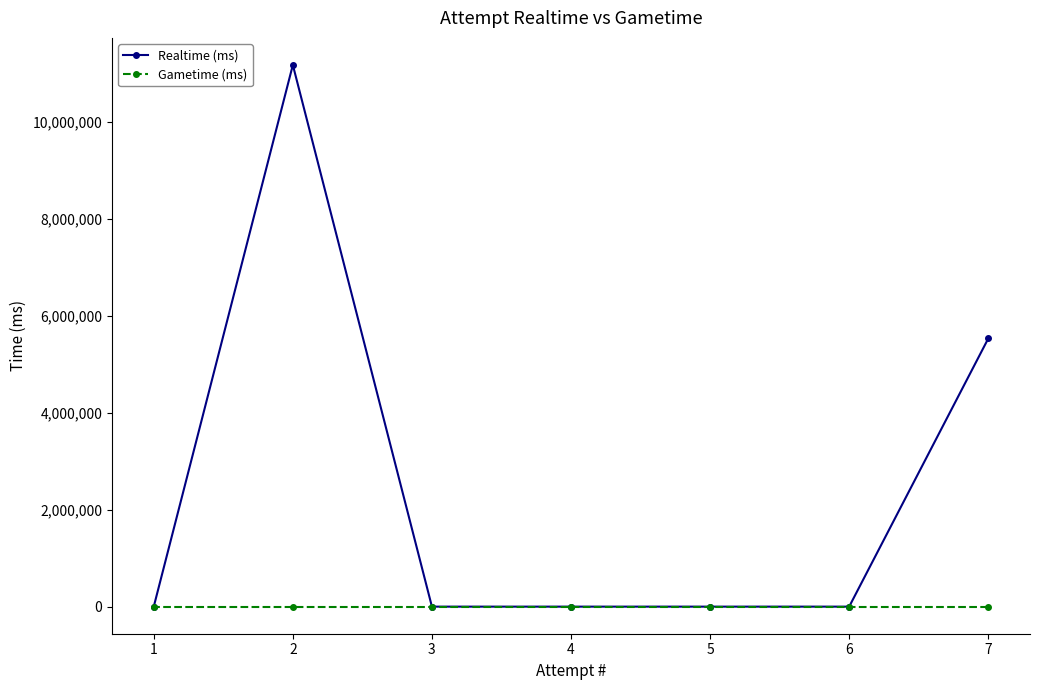

True or false: Gametime (ms) and Realtime (ms) cross at least once.

False